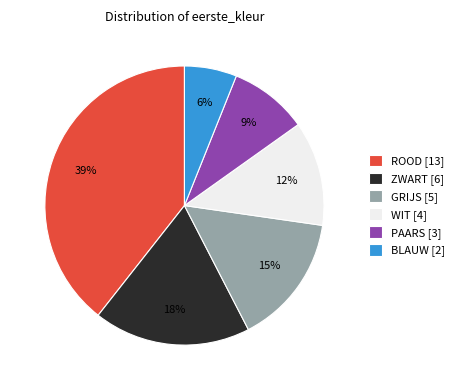

How many segments does this pie chart have?

6